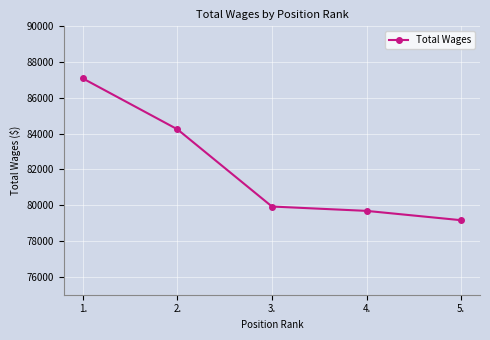

List the labels in order of value, largest first.

1., 2., 3., 4., 5.